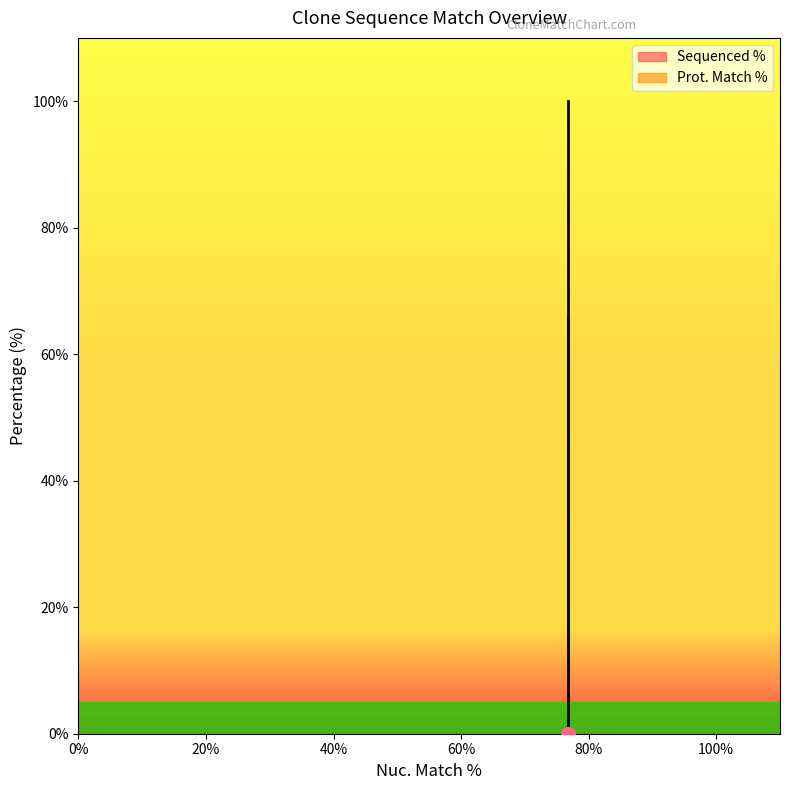

Does the chart have visible grid lines?

No